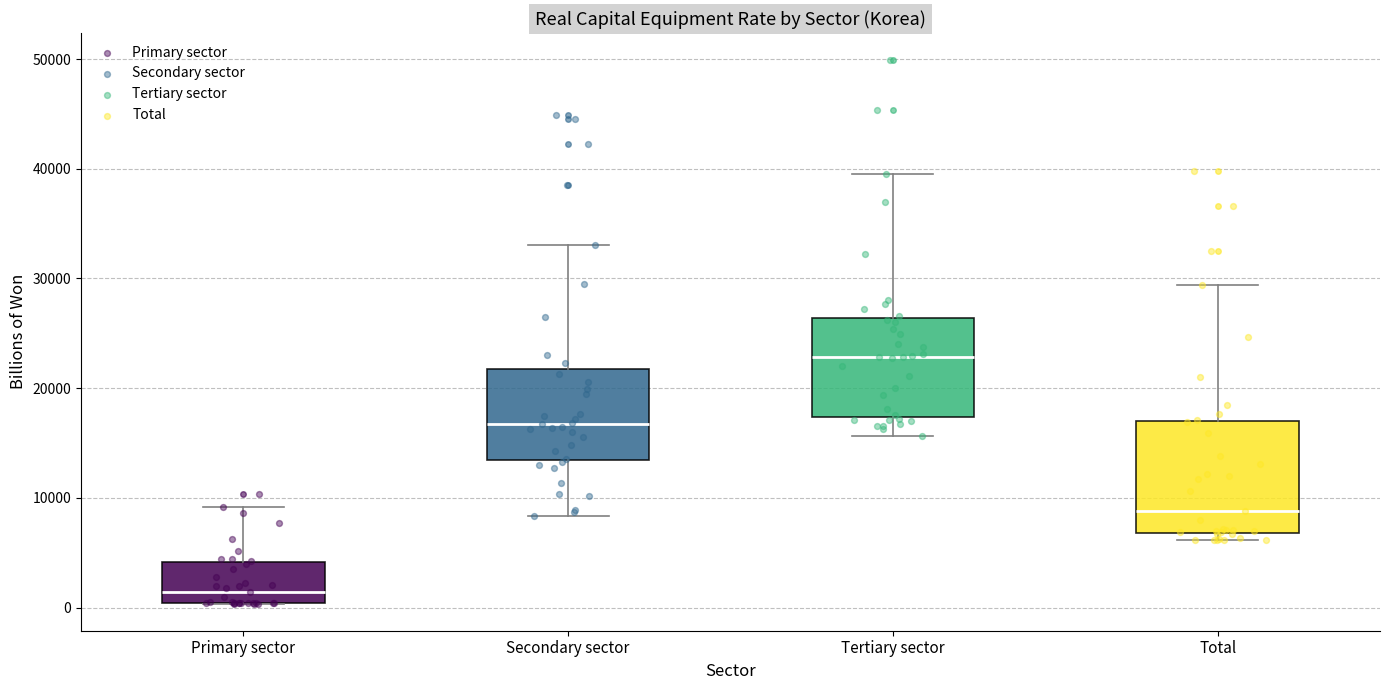

Which box has the highest median line?

Tertiary sector